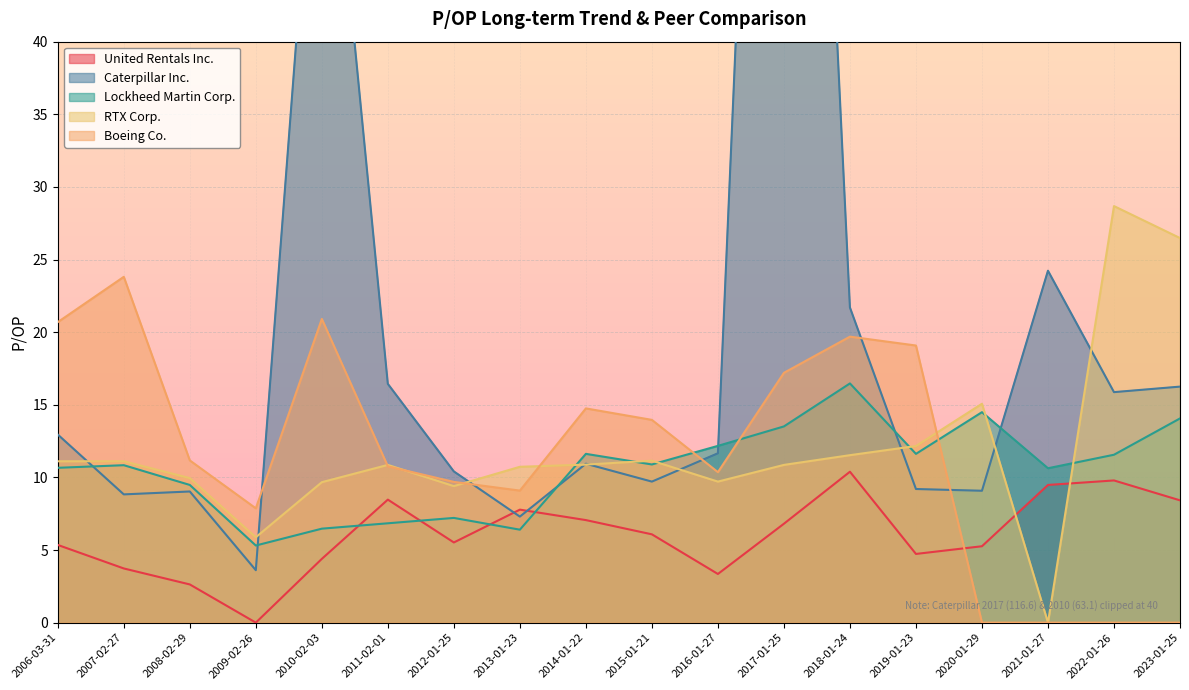

What is the average value of the Boeing Co. series?

11.6